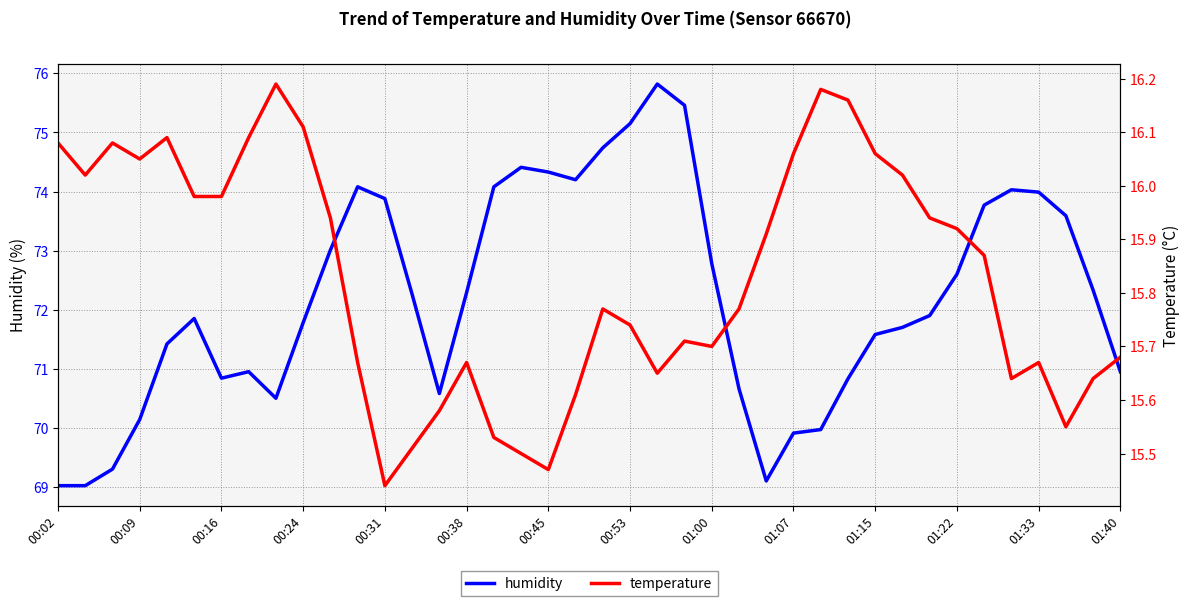

What is the minimum value for humidity?

69.0